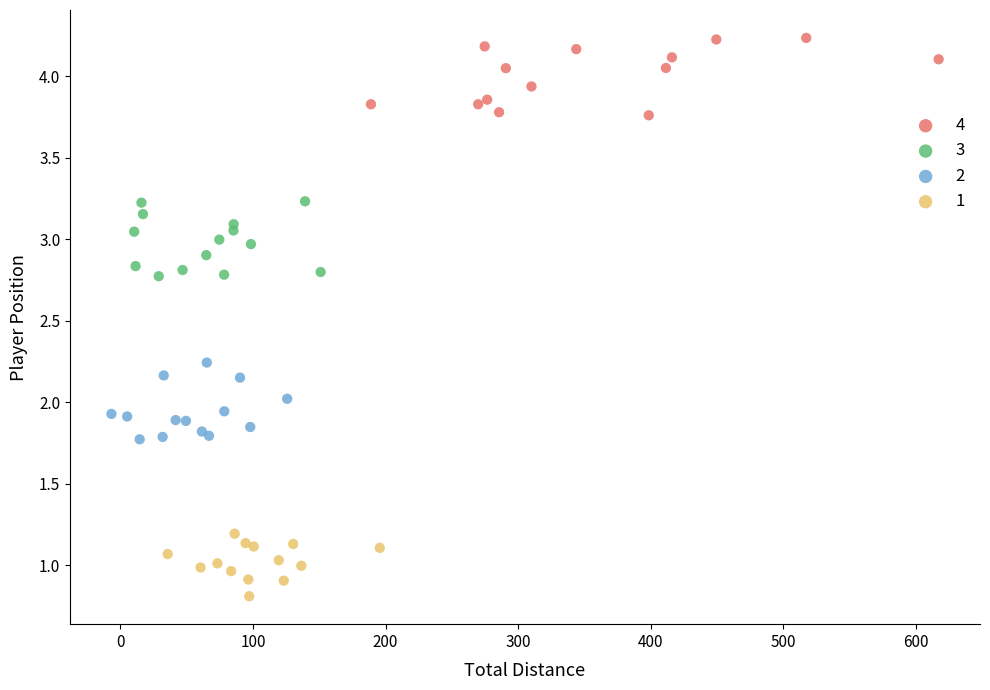

Which series contains the highest Y value?

4